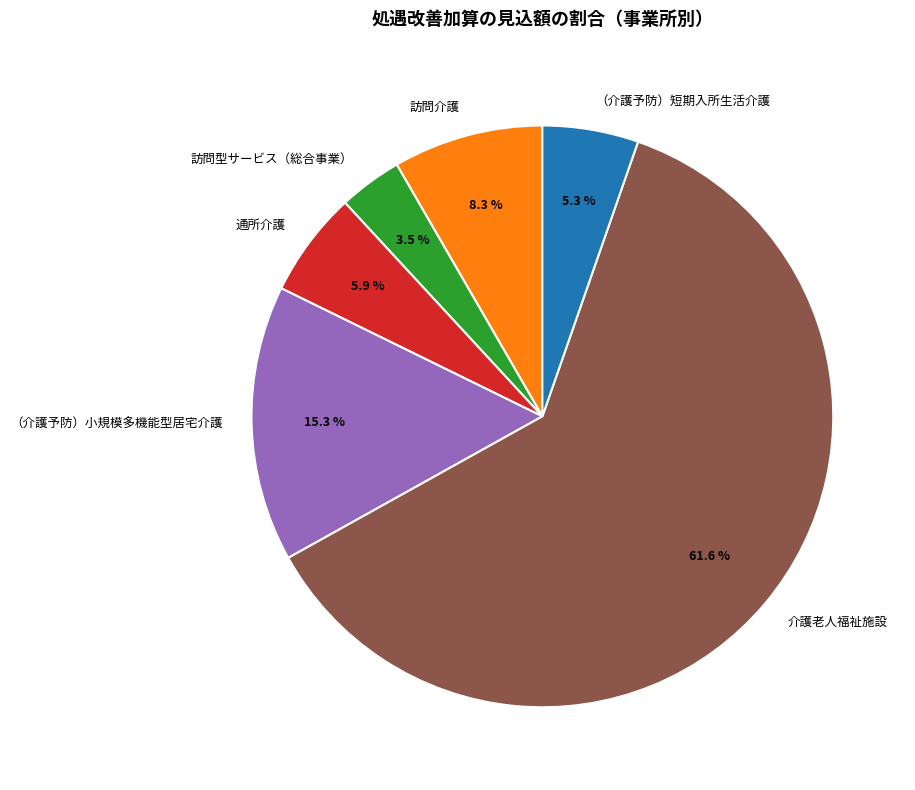

Does 介護老人福祉施設 account for over 50% of the chart?

Yes